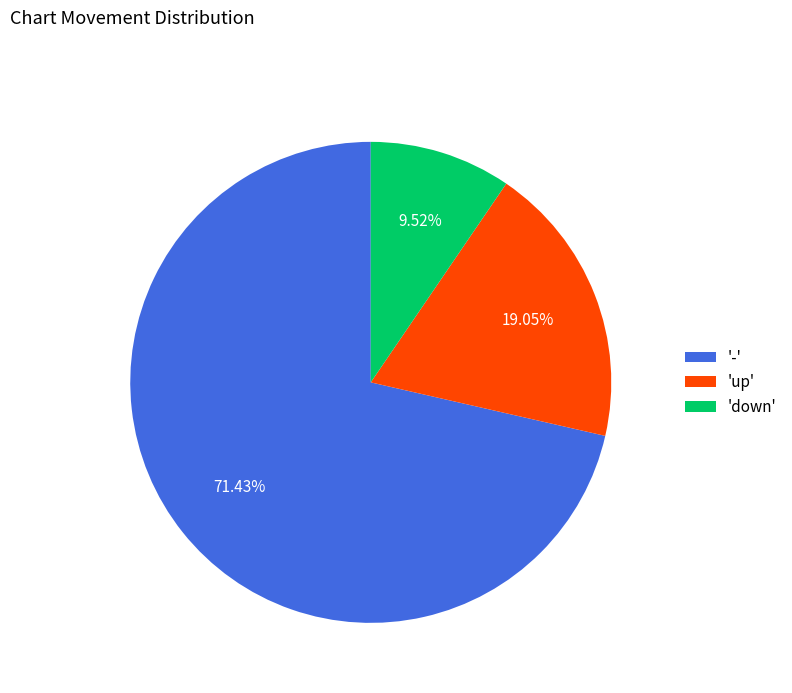

Which category accounts for the majority?

'-'